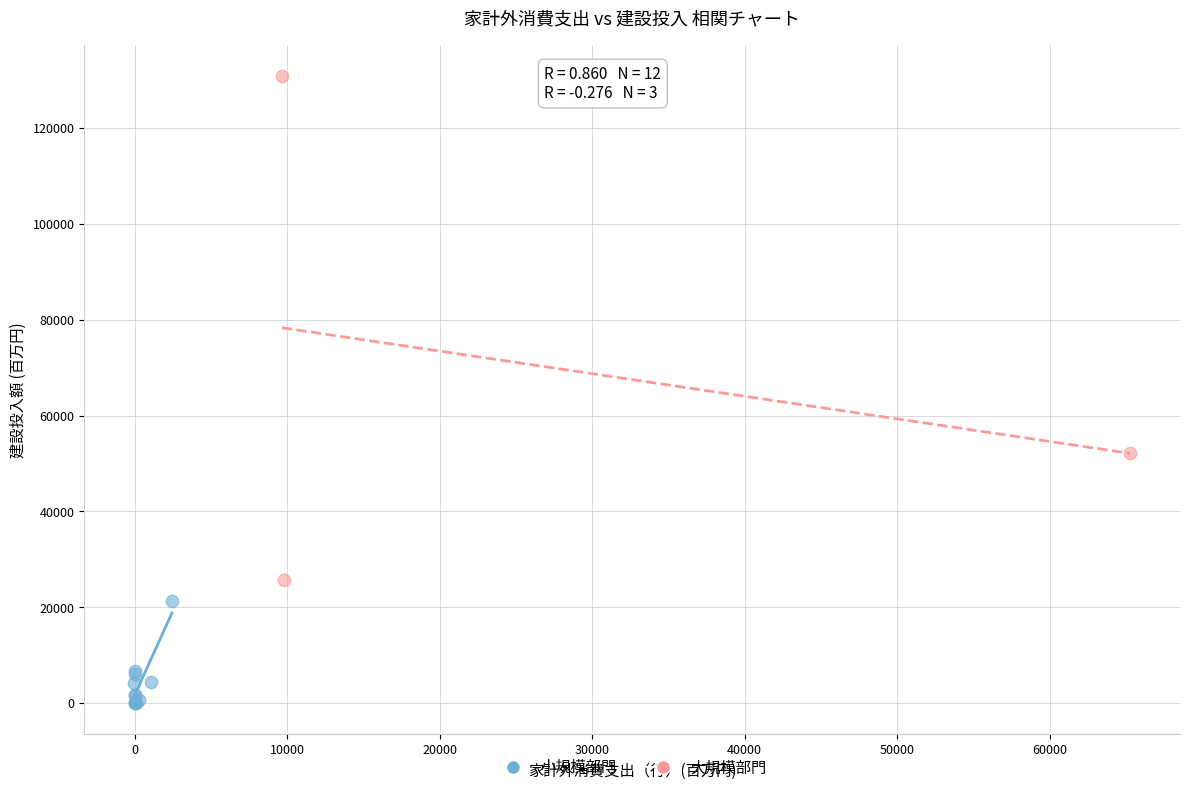

What are all the series names shown in the legend?

小規模部門, 大規模部門